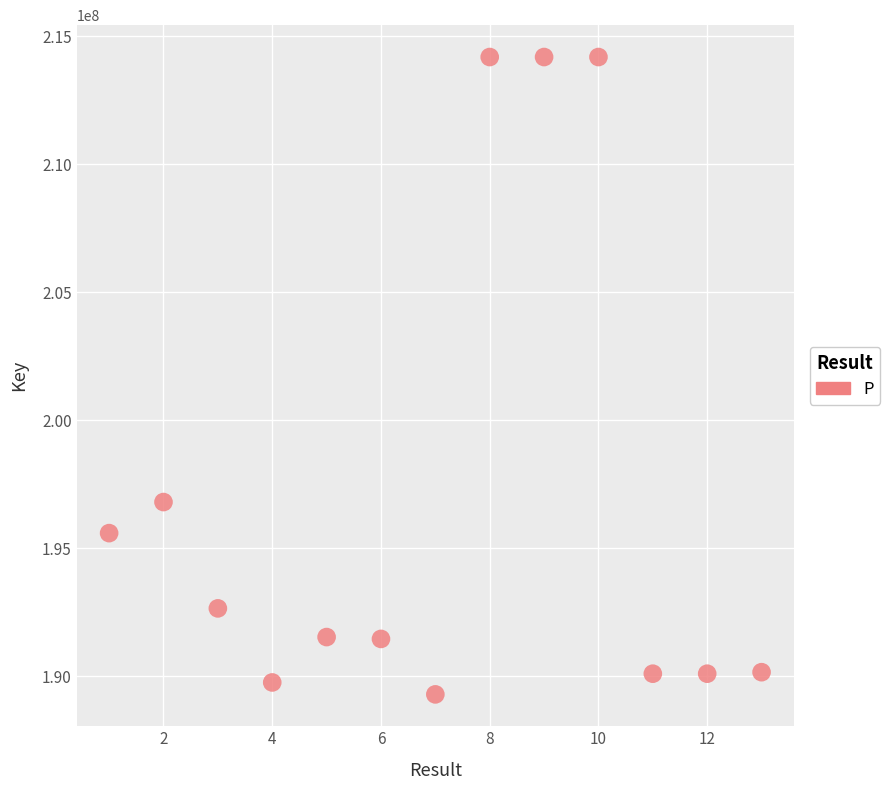

What is the range of X values (max minus min)?

12